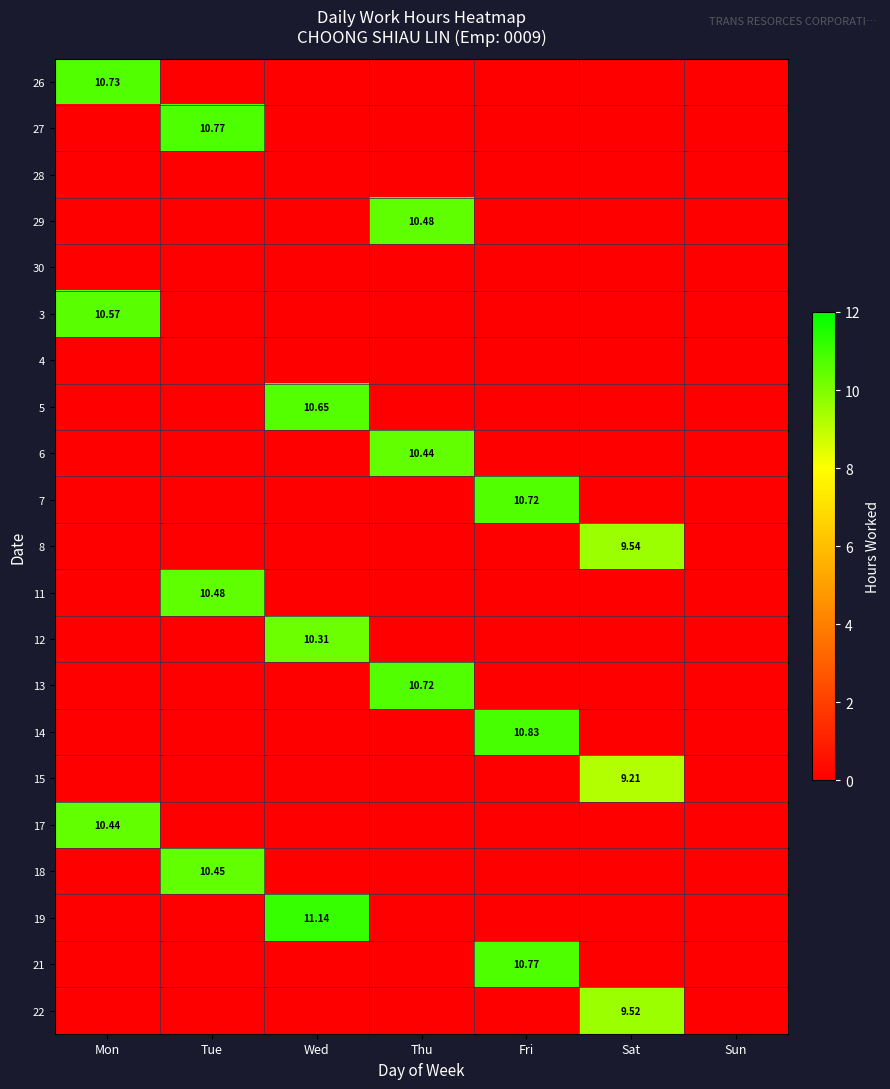

Where is 26 nearest to the value 5?

Tue